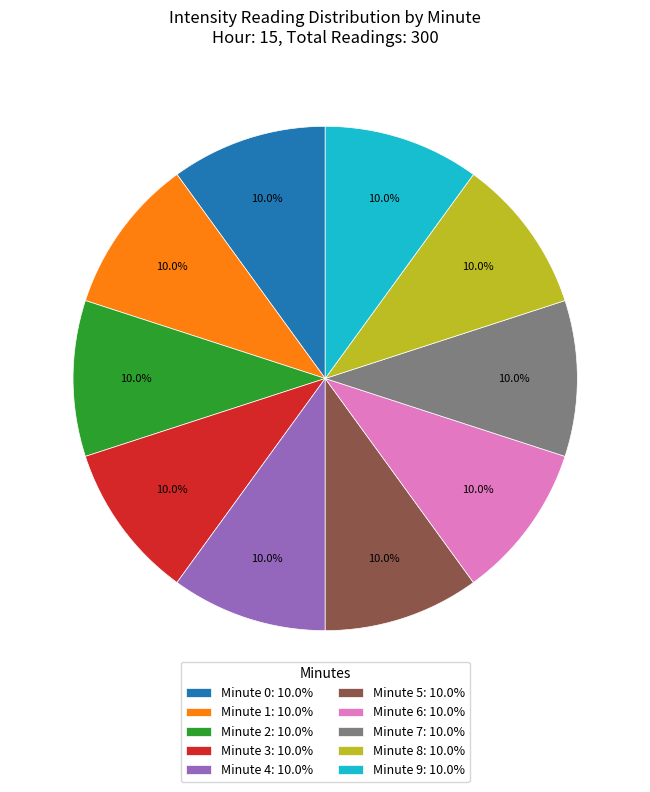

Do Minute 9: 10.0% and Minute 7: 10.0% together represent more than half of the pie?

No